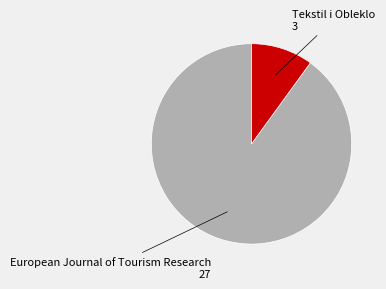

What is the smallest slice in the pie chart?

Tekstil i Obleklo